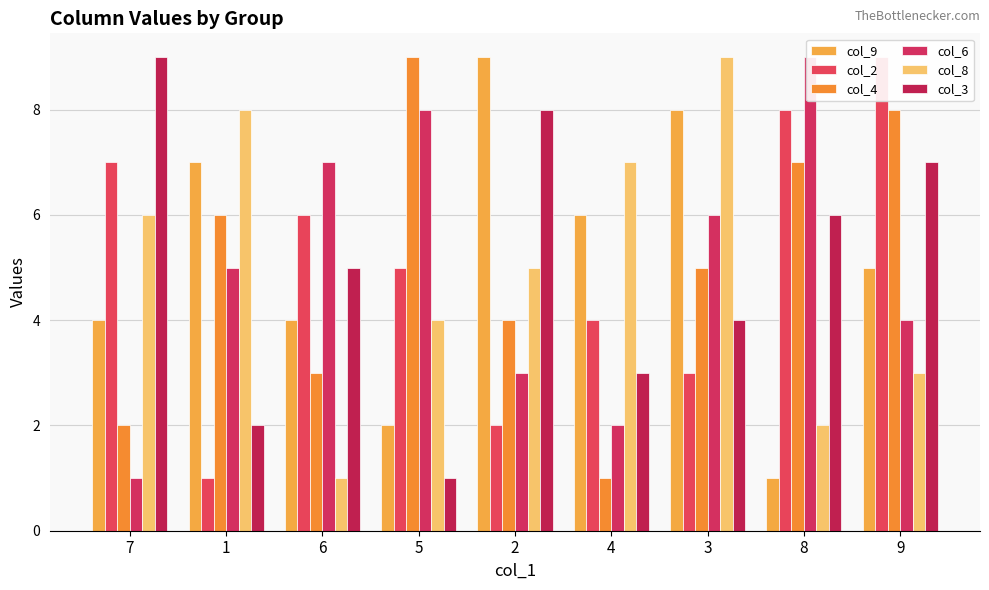

What is the smallest value displayed?

1